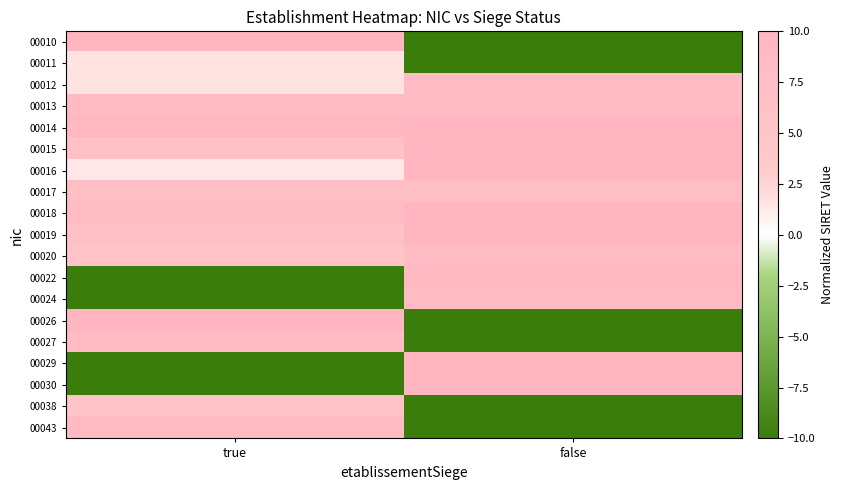

Reading left to right, transcribe all the data shown in this chart.

00010: true=10.0	false=-10.0
00011: true=1.6	false=-10.0
00012: true=1.7	false=7.8
00013: true=8.5	false=7.7
00014: true=9.0	false=9.9
00015: true=6.7	false=9.6
00016: true=1.4	false=9.9
00017: true=7.5	false=7.7
00018: true=8.0	false=9.9
00019: true=6.5	false=10.0
00020: true=5.4	false=7.9
00022: true=-10.0	false=8.7
00024: true=-10.0	false=8.1
00026: true=9.9	false=-10.0
00027: true=7.8	false=-10.0
00029: true=-10.0	false=10.0
00030: true=-10.0	false=9.9
00038: true=5.4	false=-10.0
00043: true=8.5	false=-10.0